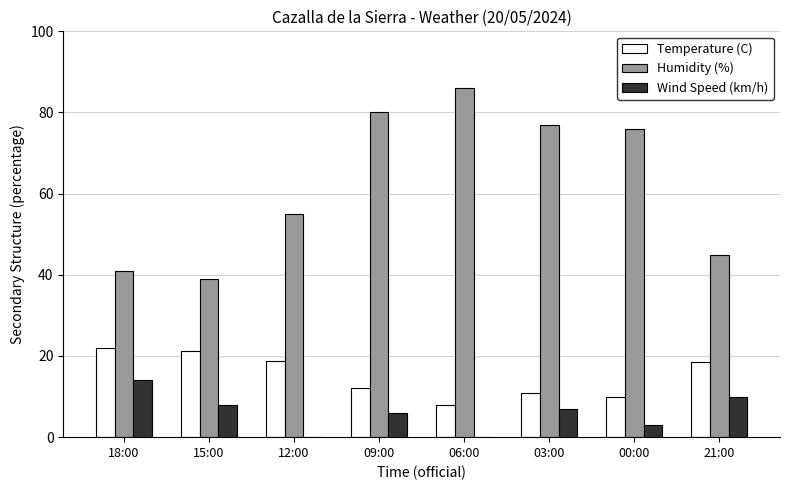

Between 12:00 and 09:00, which series saw the biggest shift?

Humidity (%)